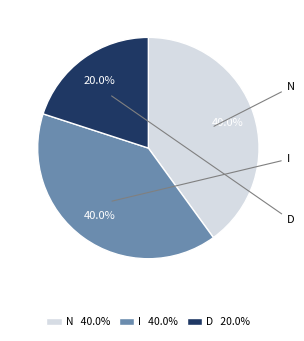

How many segments does this pie chart have?

3